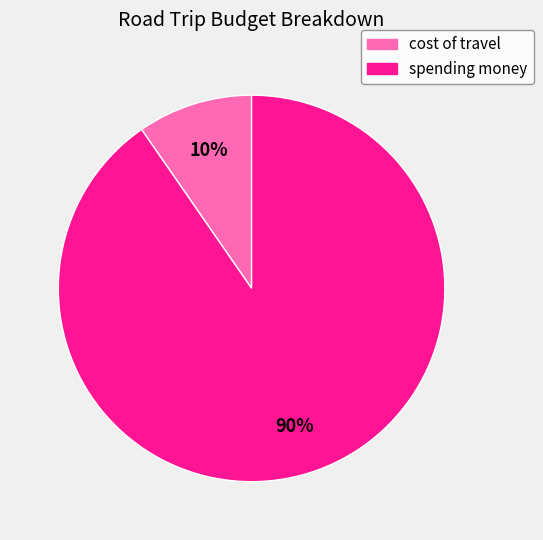

How many segments does this pie chart have?

2